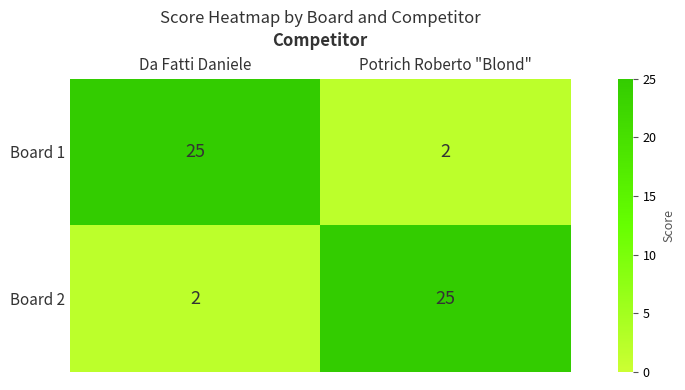

Reading right to left, list all the values displayed in this chart.

Board 1: Potrich Roberto "Blond"=2	Da Fatti Daniele=25
Board 2: Potrich Roberto "Blond"=25	Da Fatti Daniele=2